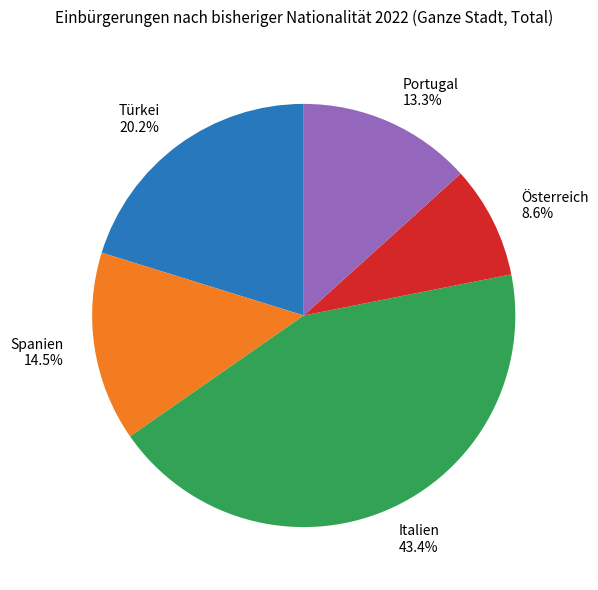

Rank the categories by value from highest to lowest.

Italien, Türkei, Spanien, Portugal, Österreich